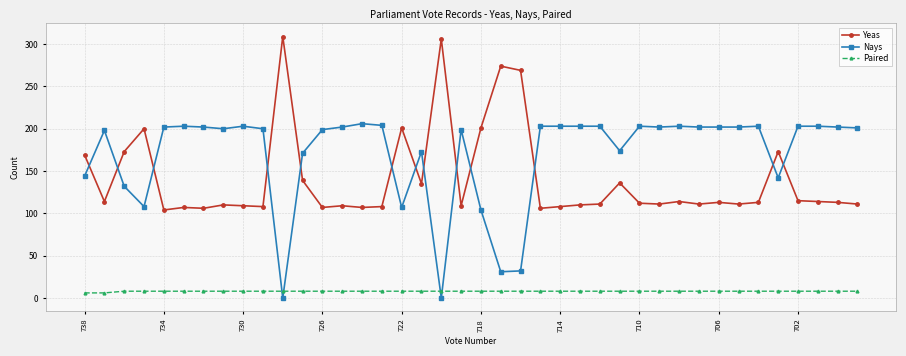

At how many categories does at least one series exceed 156?

40